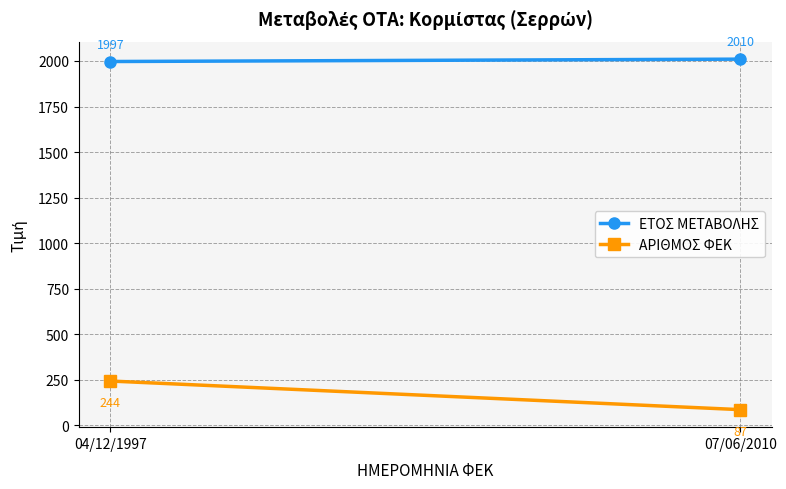

Reading left to right, what are all the values shown in this chart?

ΕΤΟΣ ΜΕΤΑΒΟΛΗΣ: 04/12/1997=1997	07/06/2010=2010
ΑΡΙΘΜΟΣ ΦΕΚ: 04/12/1997=244	07/06/2010=87